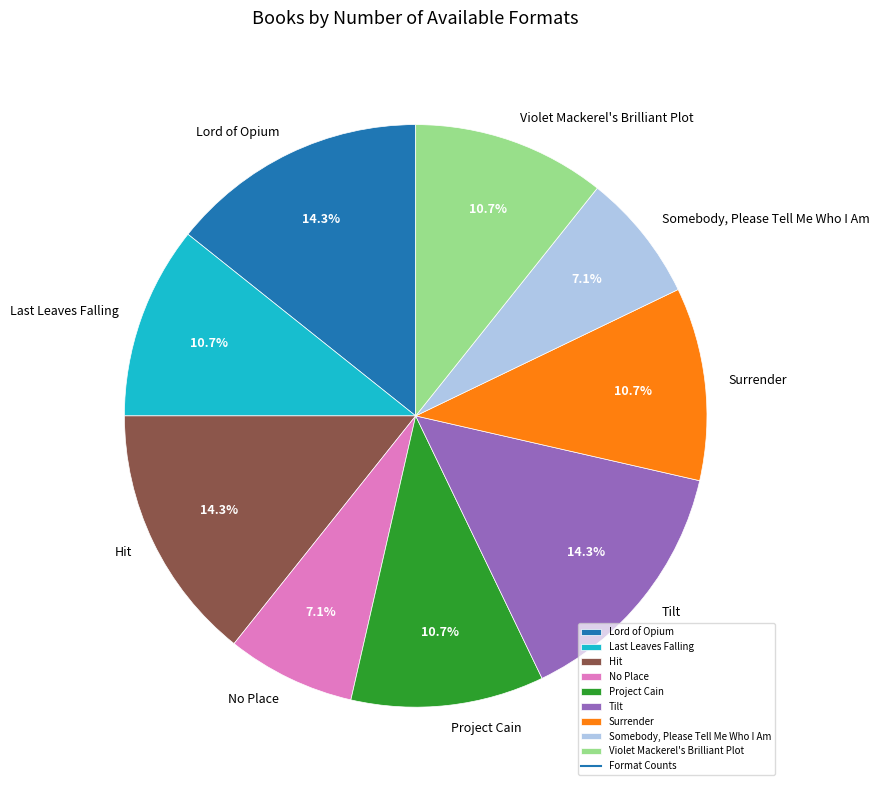

Which has a higher value, No Place or Hit?

Hit